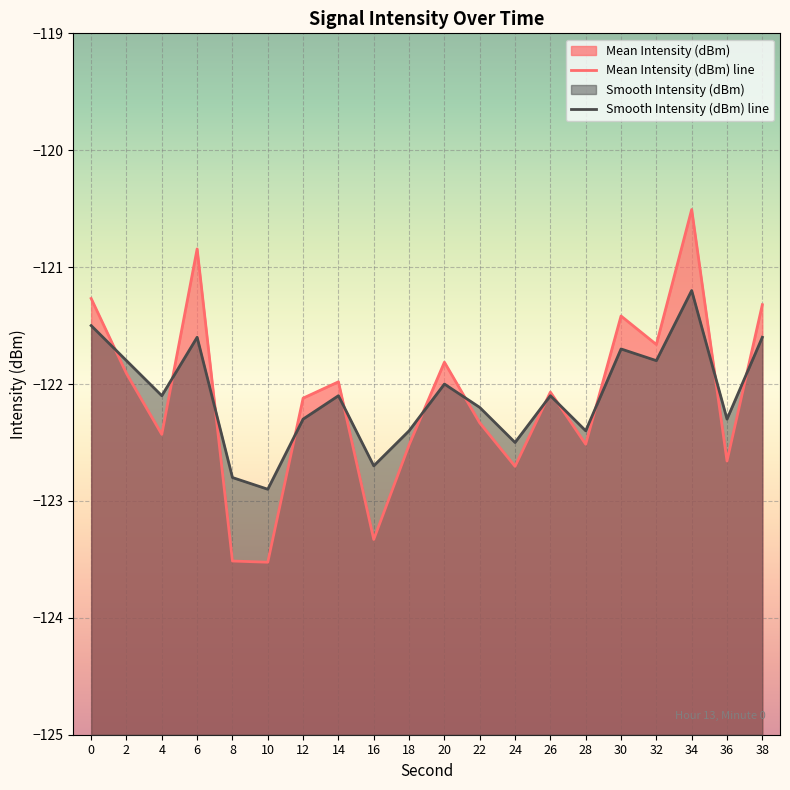

Reading left to right, extract all data points from this chart.

Mean Intensity (dBm): -121.3	-121.9	-122.4	-120.8	-123.5	-123.5	-122.1	-122.0	-123.3	-122.5	-121.8	-122.3	-122.7	-122.1	-122.5	-121.4	-121.7	-120.5	-122.7	-121.3
Smooth Intensity (dBm): -121.5	-121.8	-122.1	-121.6	-122.8	-122.9	-122.3	-122.1	-122.7	-122.4	-122.0	-122.2	-122.5	-122.1	-122.4	-121.7	-121.8	-121.2	-122.3	-121.6